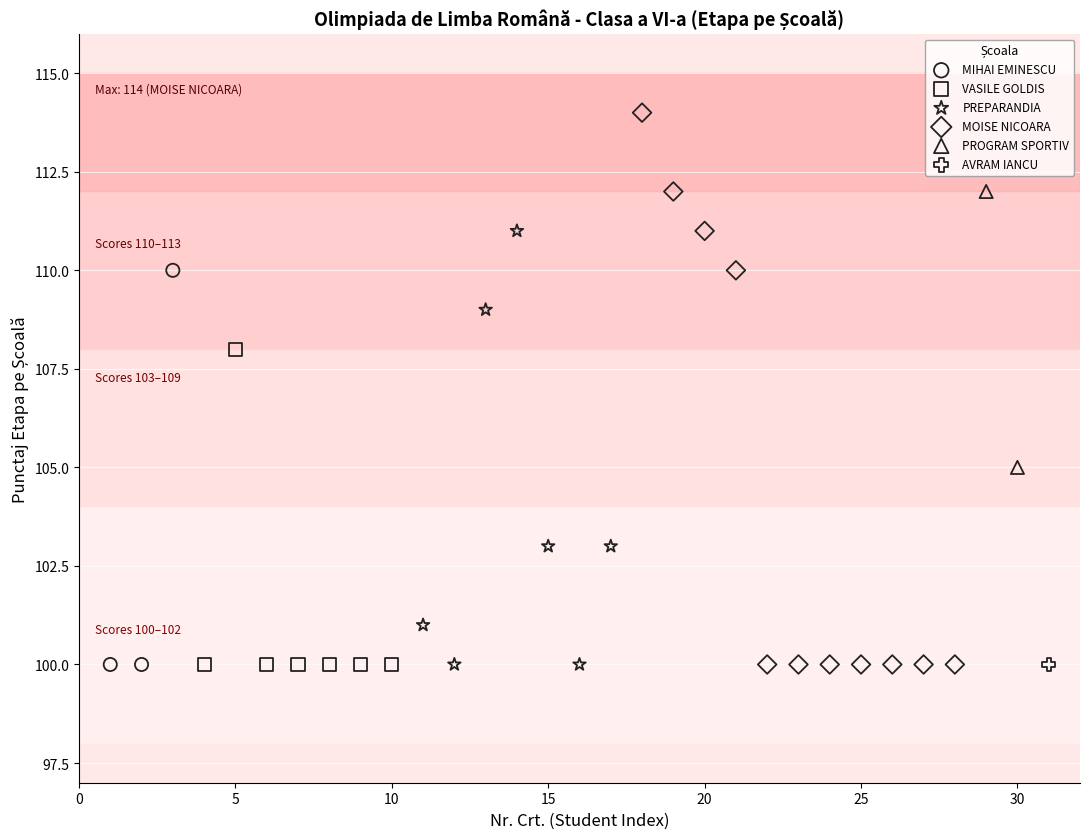

What are all the series names shown in the legend?

MIHAI EMINESCU, VASILE GOLDIS, PREPARANDIA, MOISE NICOARA, PROGRAM SPORTIV, AVRAM IANCU